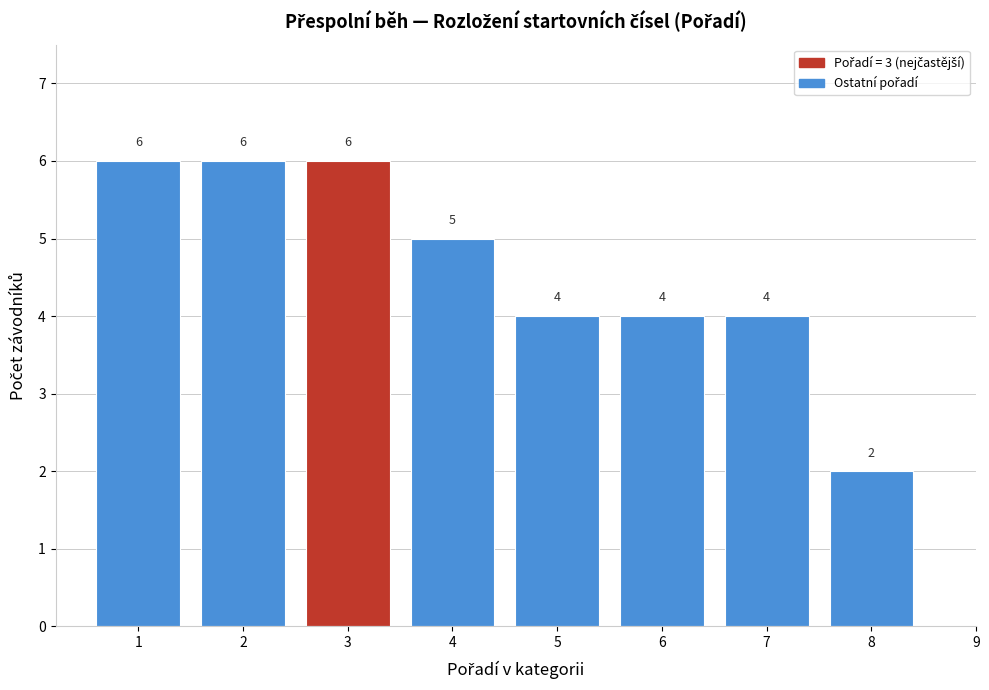

Reading left to right, list every bar in this chart as the range it spans on the x-axis followed by its height.

0.5 to 1.5: 6
1.5 to 2.5: 6
2.5 to 3.5: 6
3.5 to 4.5: 5
4.5 to 5.5: 4
5.5 to 6.5: 4
6.5 to 7.5: 4
7.5 to 8.5: 2